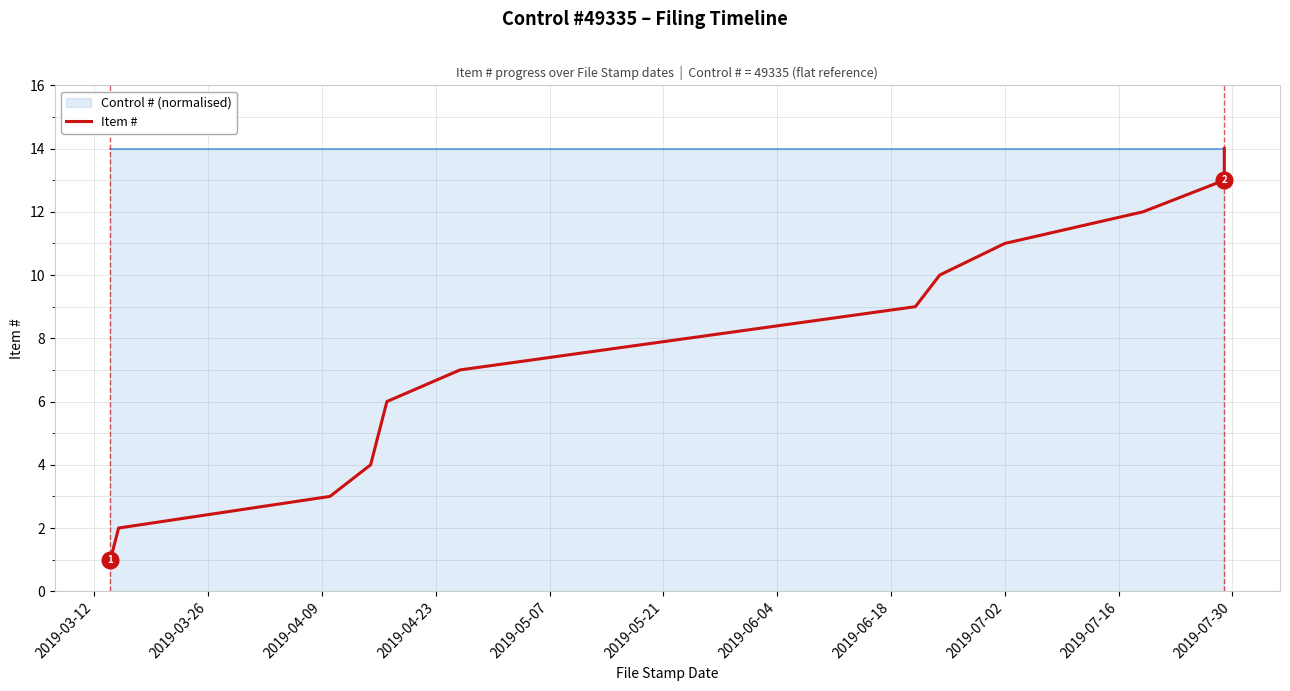

What is the difference between the values at 2019-06-04 and 2019-07-30?

4